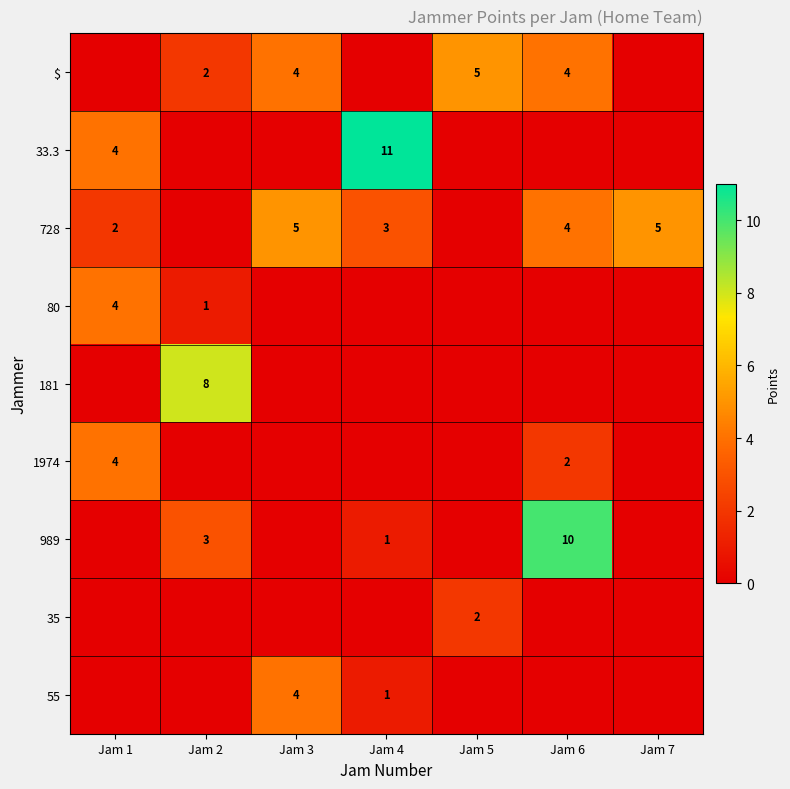

The 33.3 series shows 4 at Jam 1. True or false?

True